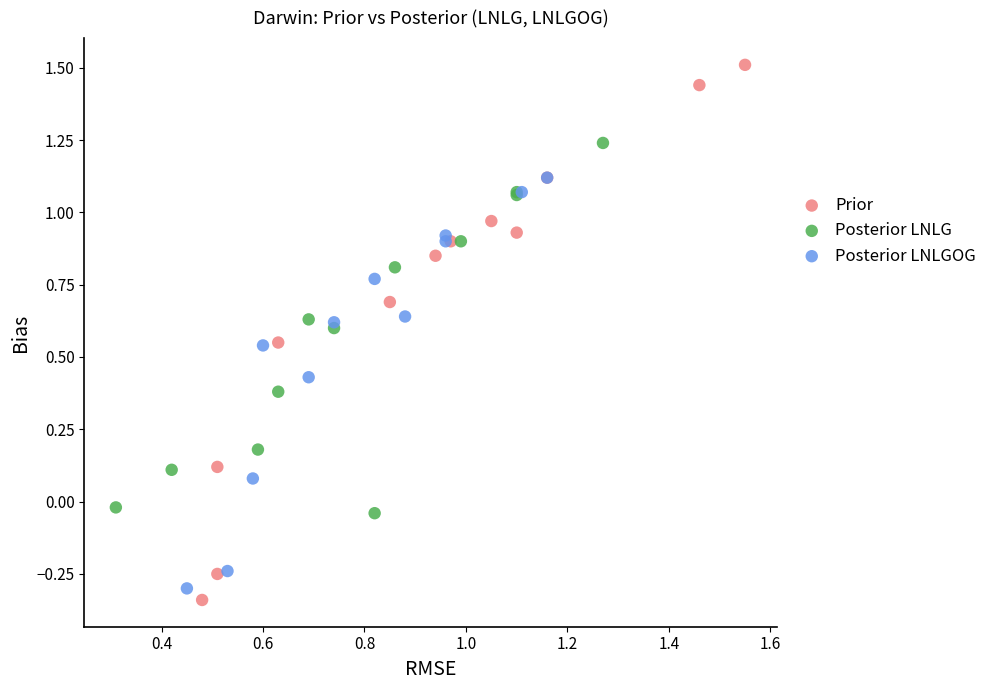

Which series reaches the maximum Y coordinate?

Prior